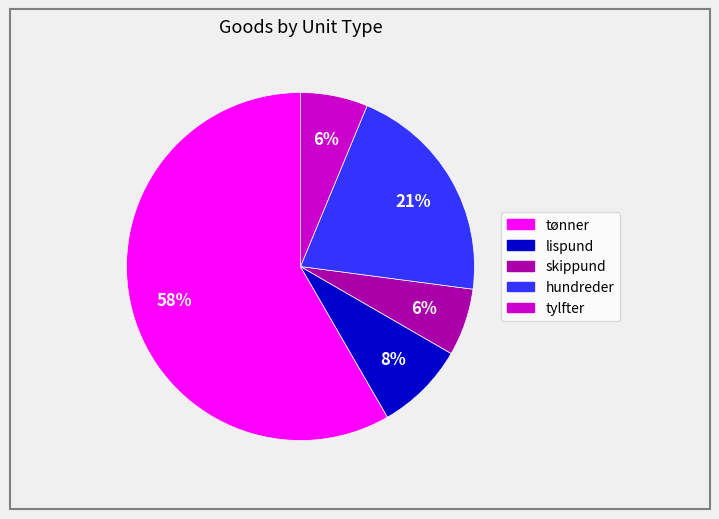

Count the number of slices in the pie.

5